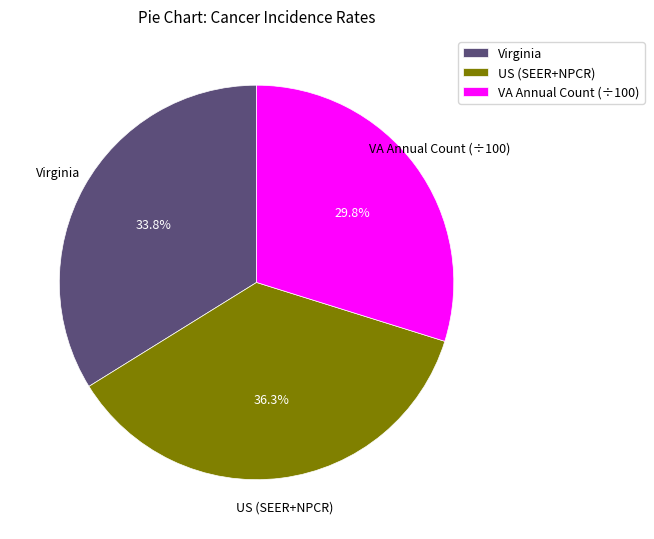

Does any single category account for the majority?

No